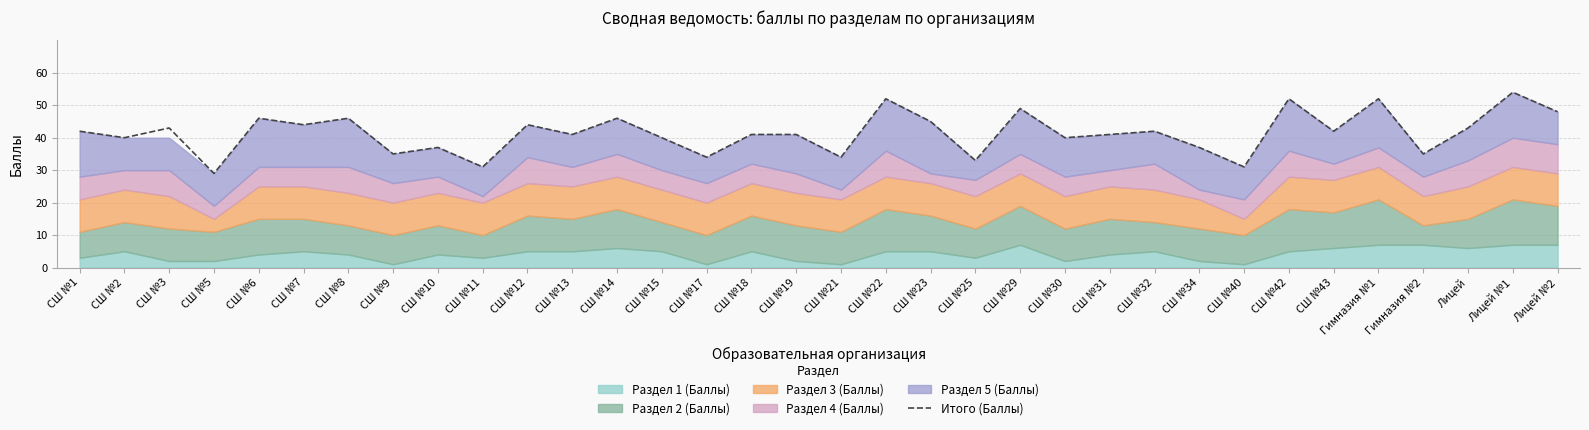

Where does the data first go above 42?

СШ №3